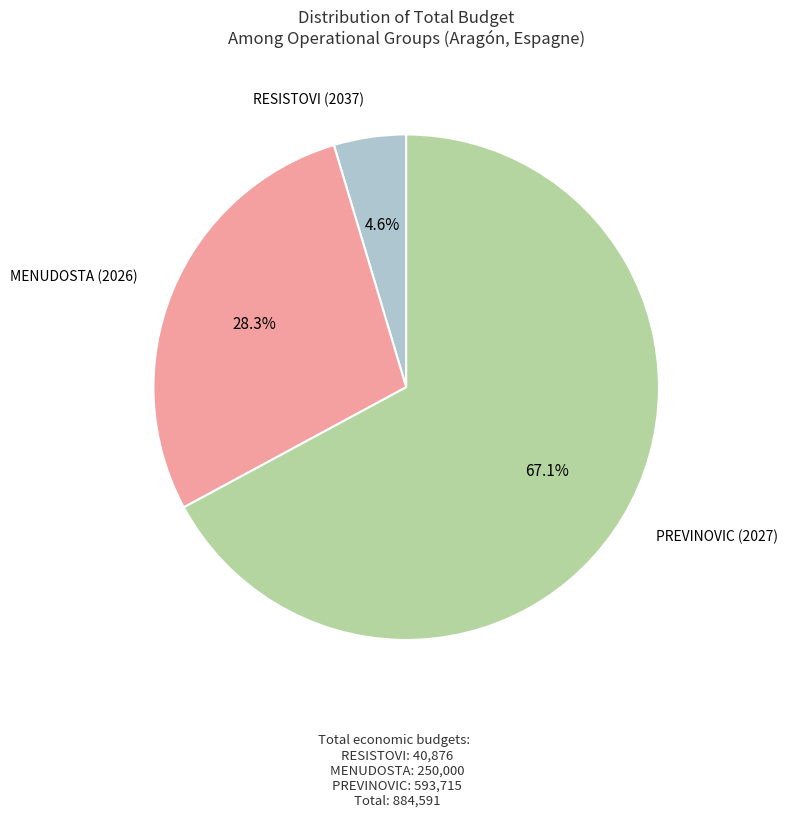

Is there a majority slice in this chart?

Yes